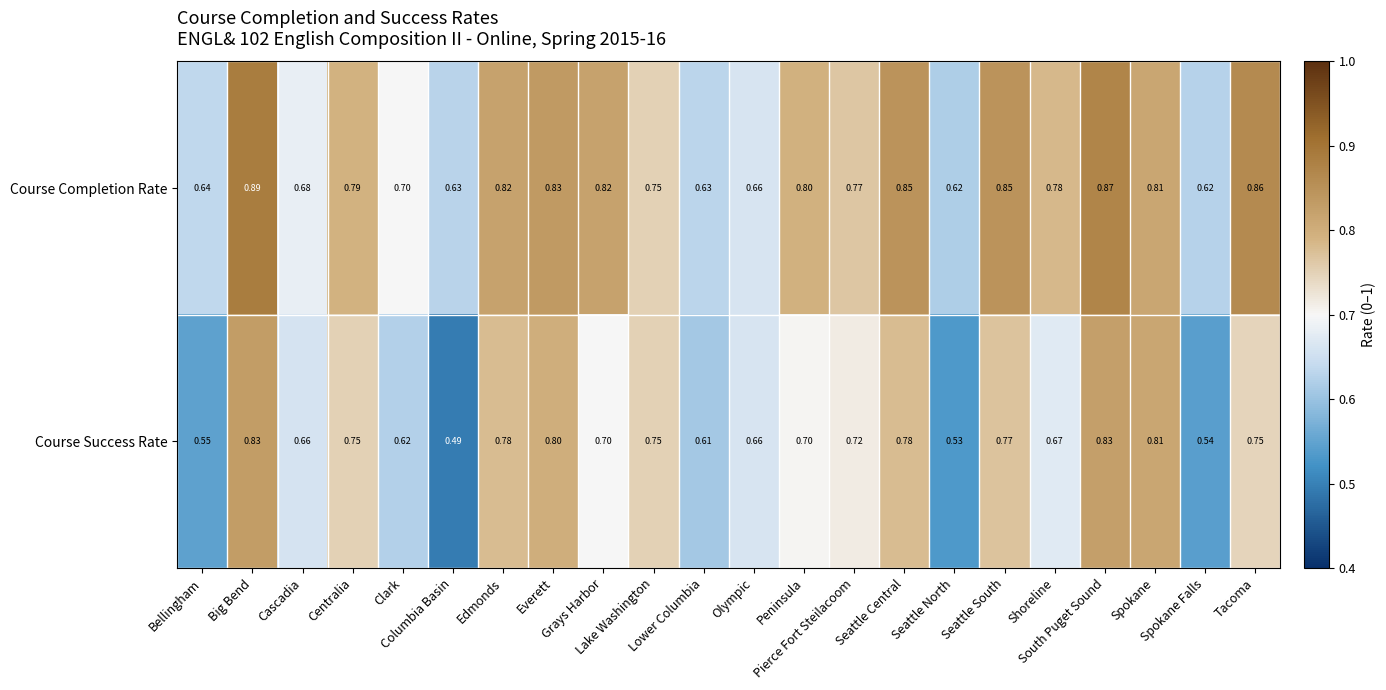

Which series has the widest spread of values?

Course Success Rate